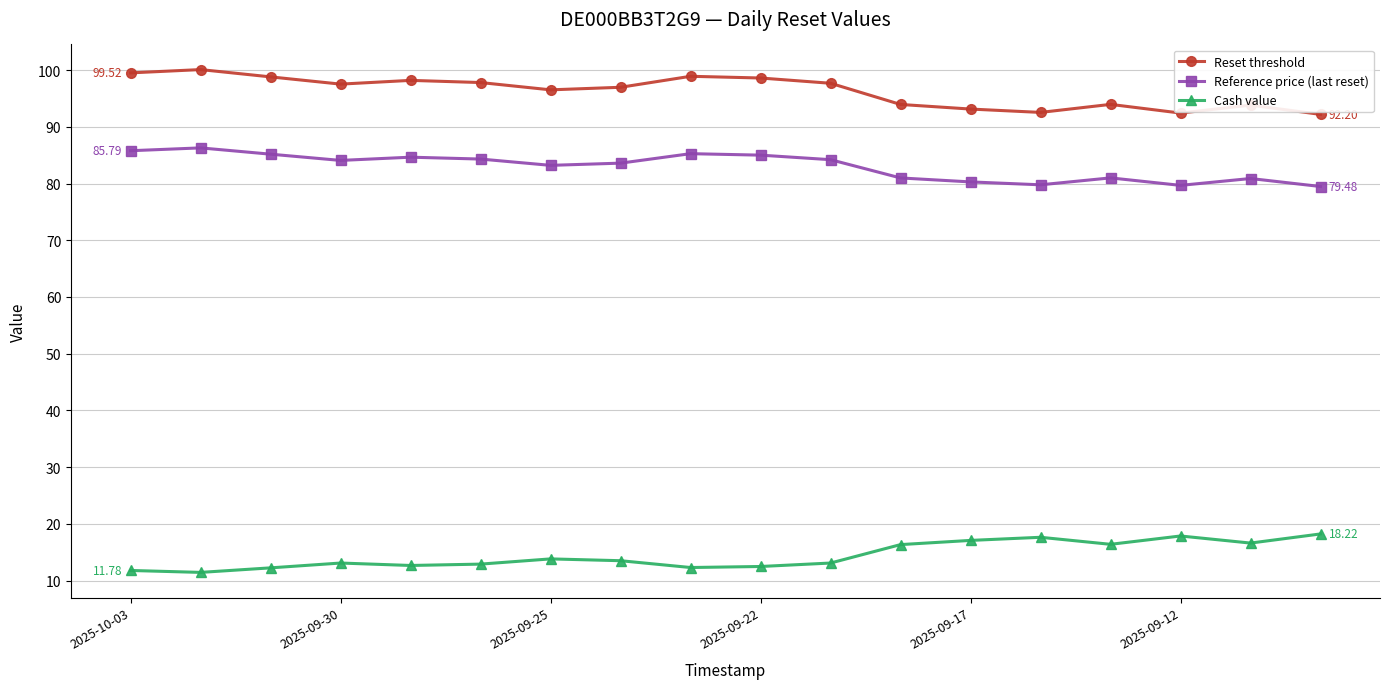

Rank the series by their maximum value, from lowest to highest.

Cash value, Reference price (last reset), Reset threshold